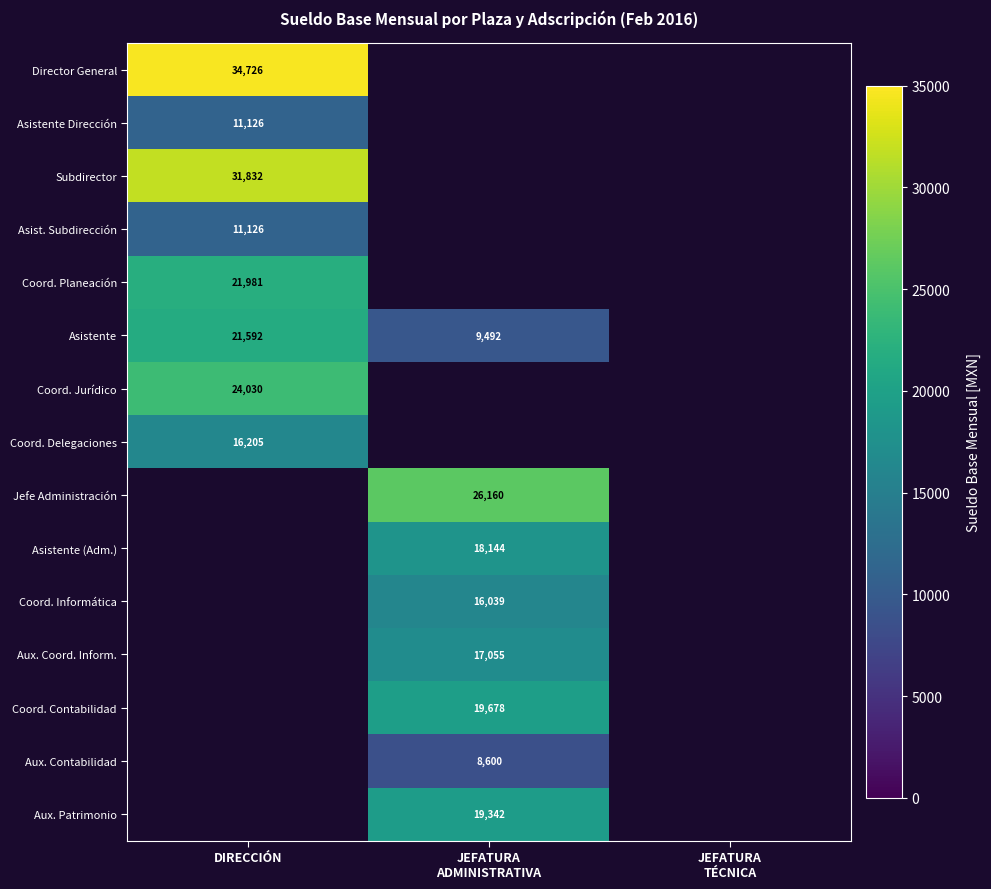

The value of Coord. Jurídico at DIRECCIÓN is 7160. True or false?

False